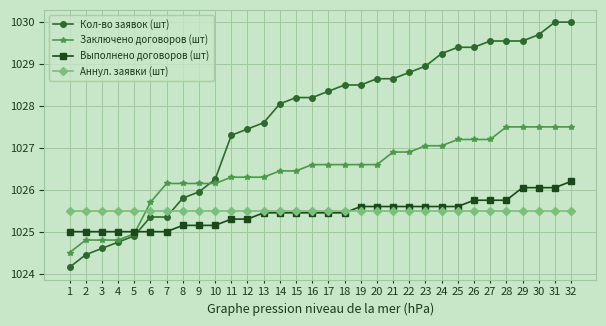

The value of Выполнено договоров (шт) at 23 is 234.8. True or false?

False